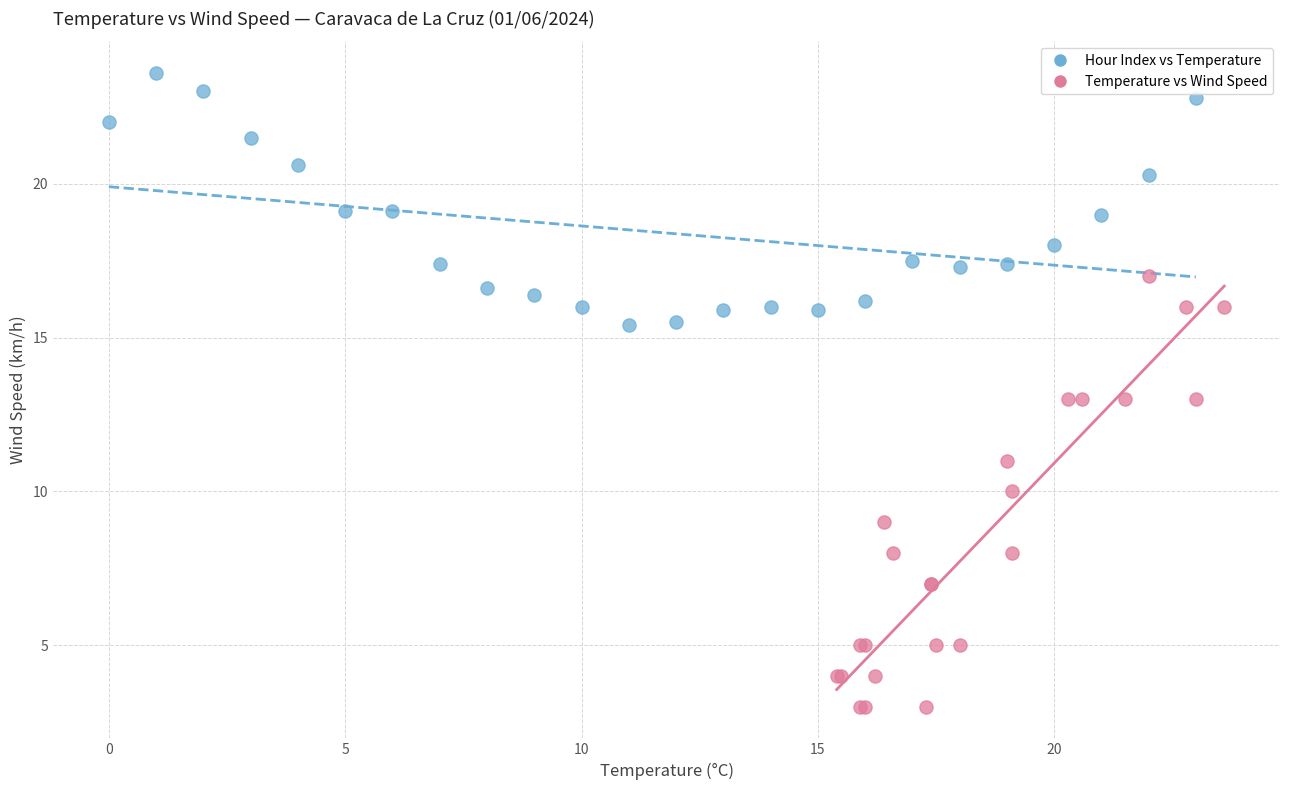

Which series has the largest Y range (max minus min)?

Temperature vs Wind Speed